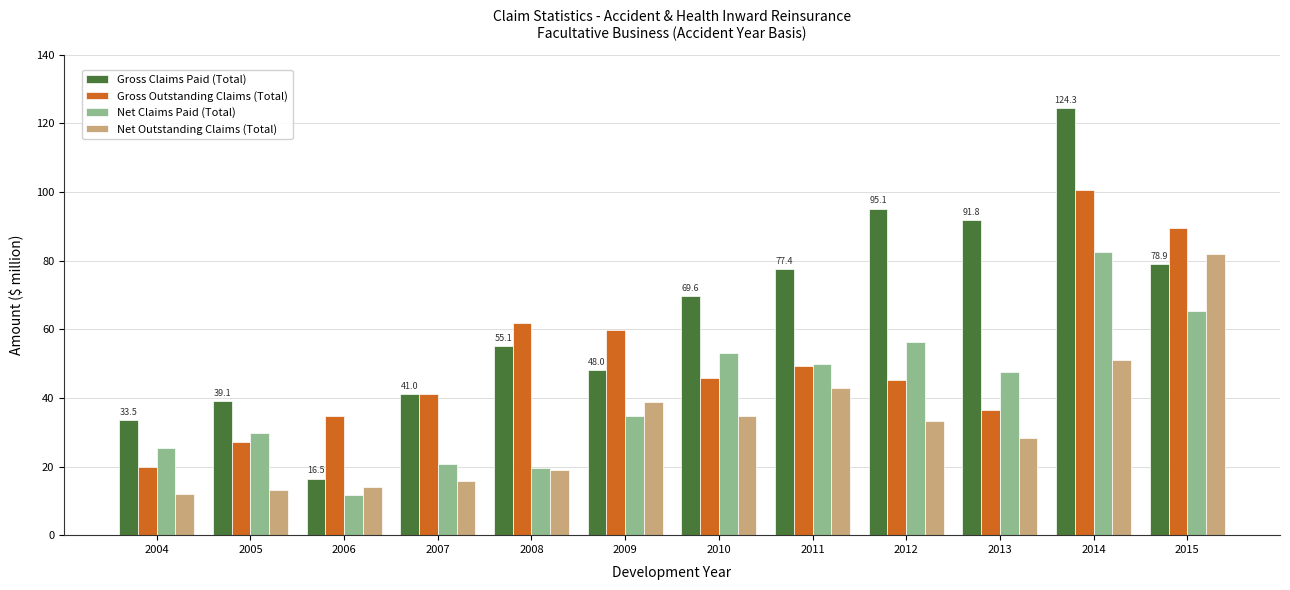

What is the difference between the maximum and minimum values in the Gross Claims Paid (Total) series?

107.8